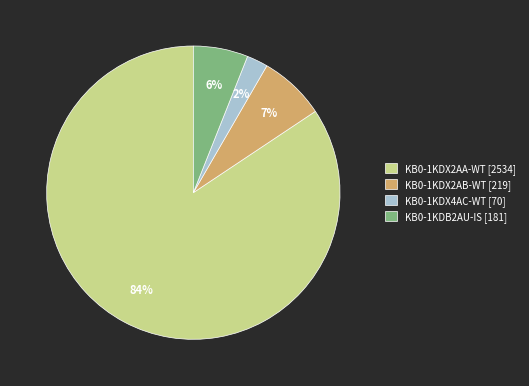

Which has a higher value, KB0-1KDB2AU-IS [181] or KB0-1KDX2AB-WT [219]?

KB0-1KDX2AB-WT [219]